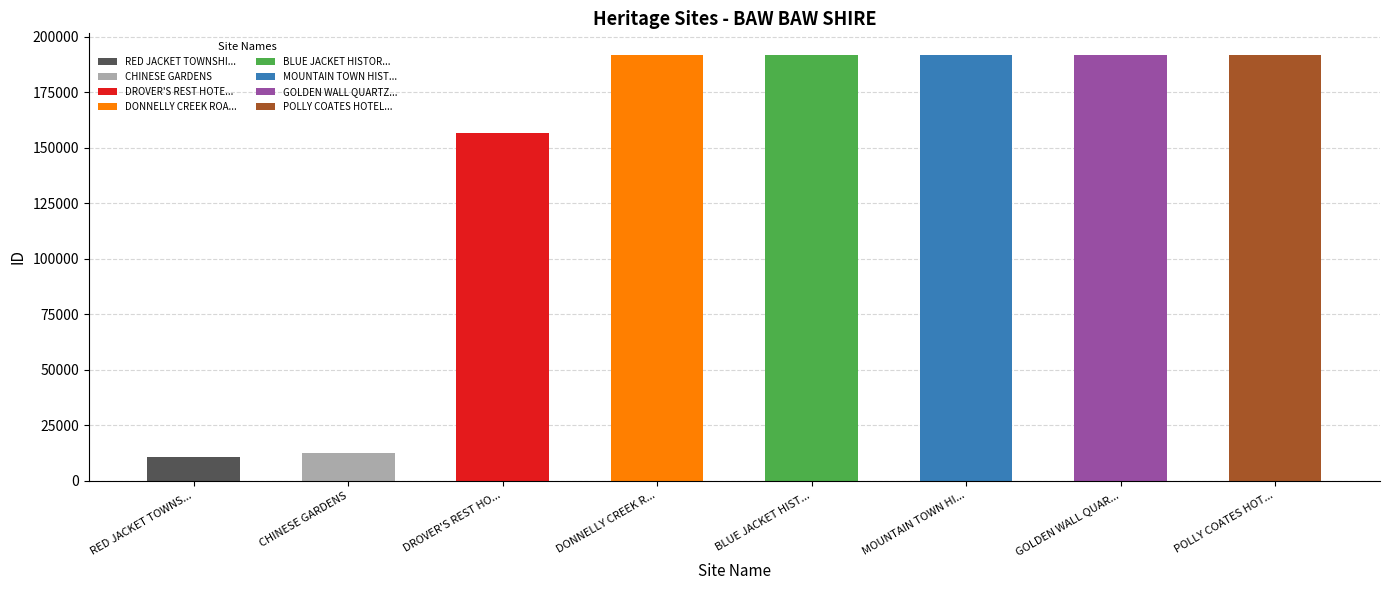

At which label does the data first exceed 191949?

MOUNTAIN TOWN HISTORIC SITE